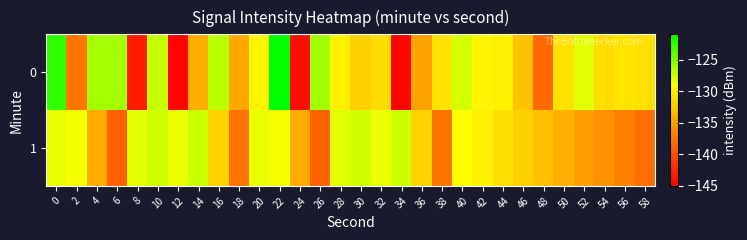

How many series are shown in this chart?

2